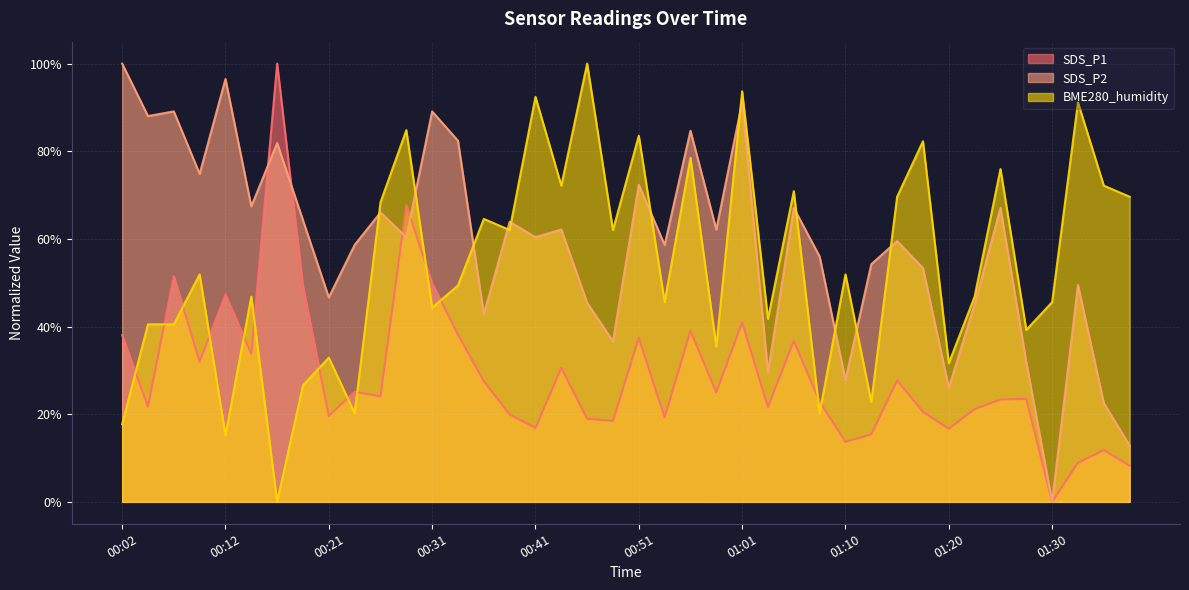

How many positive values does the SDS_P2 series have?

39